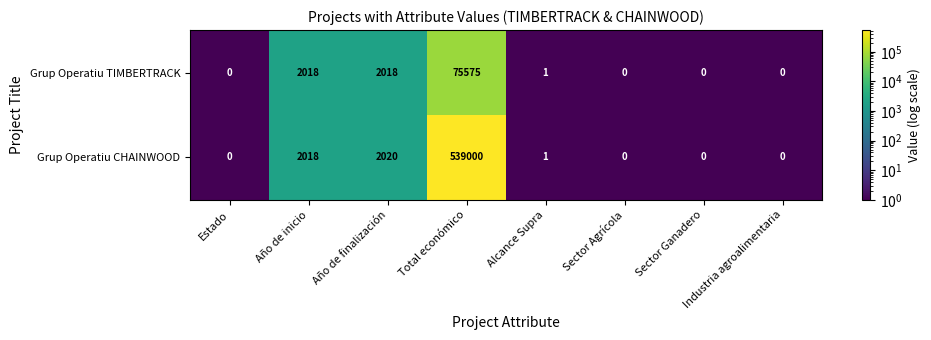

What is the average value of the Grup Operatiu TIMBERTRACK series?

9952